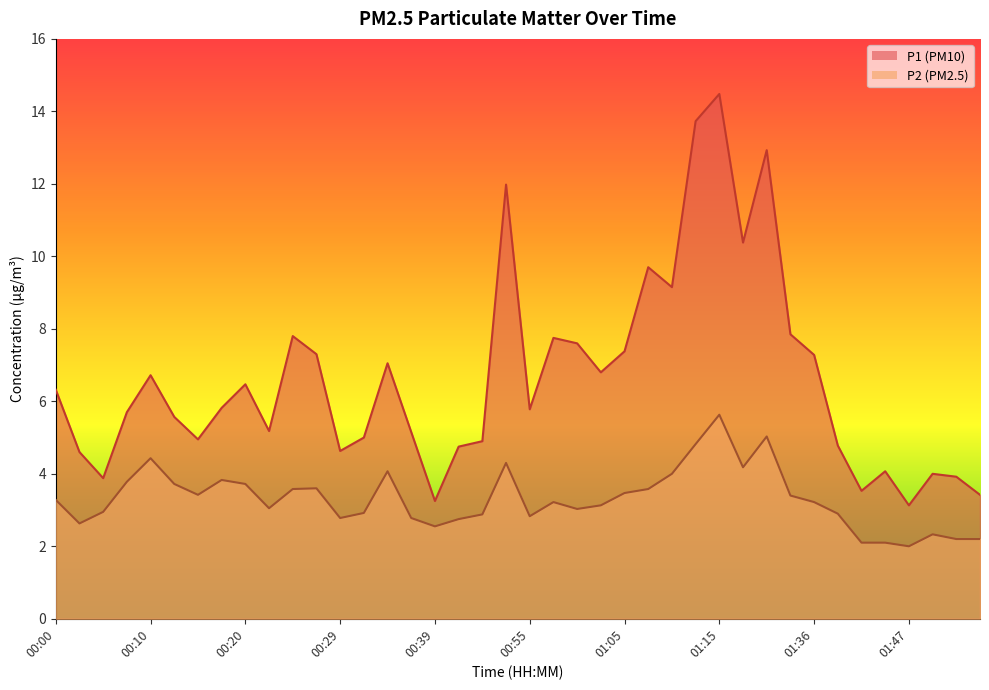

Reading left to right, transcribe all the data shown in this chart.

P1: 6.3	4.6	3.9	5.7	6.7	5.6	5.0	5.8	6.5	5.2	7.8	7.3	4.6	5.0	7.0	5.2	3.2	4.8	4.9	12.0	5.8	7.8	7.6	6.8	7.4	9.7	9.2	13.7	14.5	10.4	12.9	7.8	7.3	4.8	3.5	4.1	3.1	4.0	3.9	3.4
P2: 3.3	2.6	3.0	3.8	4.4	3.7	3.4	3.8	3.7	3.0	3.6	3.6	2.8	2.9	4.1	2.8	2.5	2.8	2.9	4.3	2.8	3.2	3.0	3.1	3.5	3.6	4.0	4.8	5.6	4.2	5.0	3.4	3.2	2.9	2.1	2.1	2.0	2.3	2.2	2.2